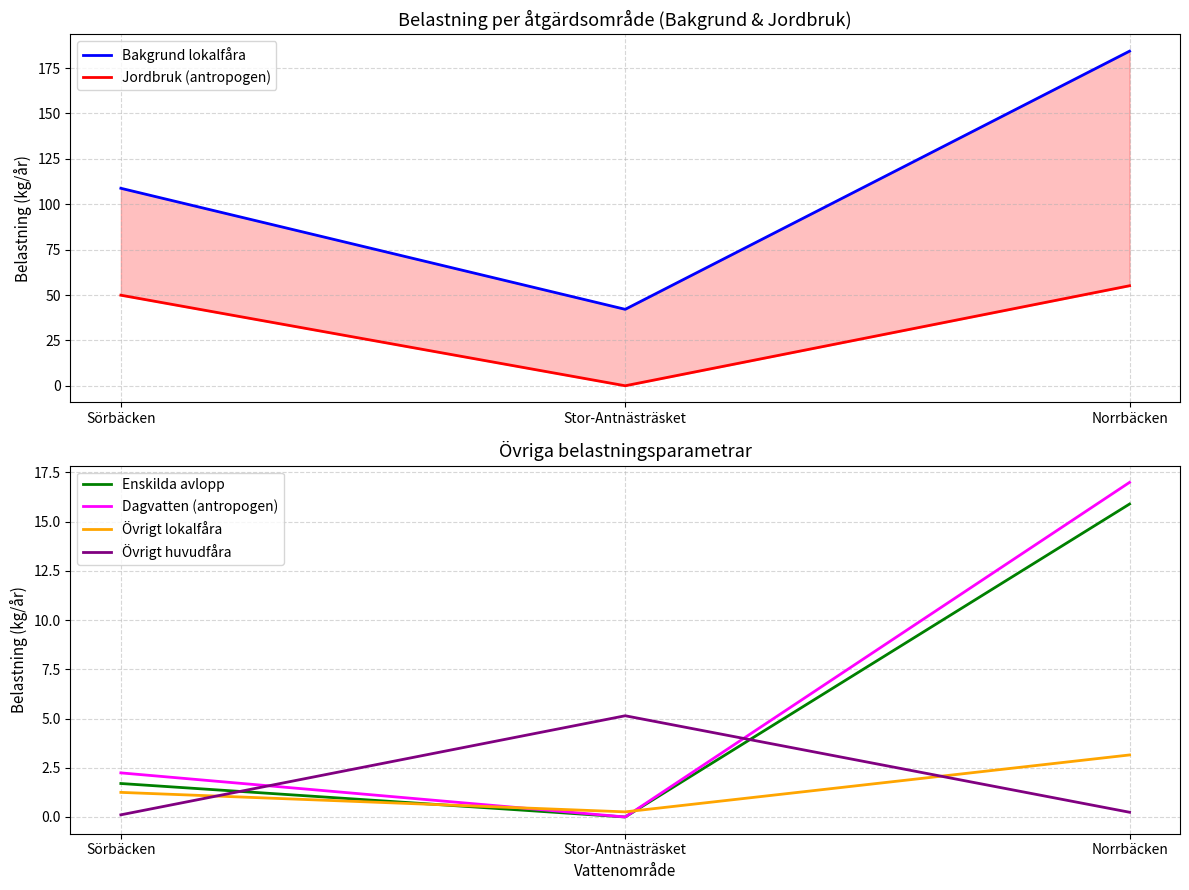

Reading left to right, transcribe all the data shown in this chart.

Bakgrund lokalfåra: 108.8	42.1	184.3
Jordbruk (antropogen): 49.9	0.0	55.1
Enskilda avlopp: 1.7	0.0	15.9
Dagvatten (antropogen): 2.2	0.0	17.0
Övrigt lokalfåra: 1.2	0.3	3.1
Övrigt huvudfåra: 0.1	5.1	0.2